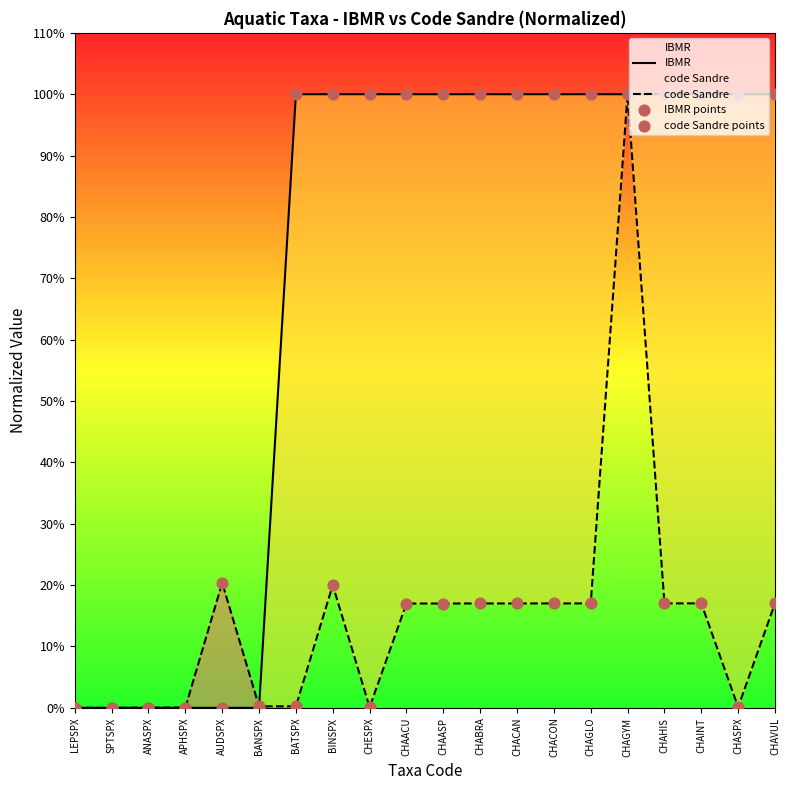

Which series reaches the maximum Y coordinate?

IBMR